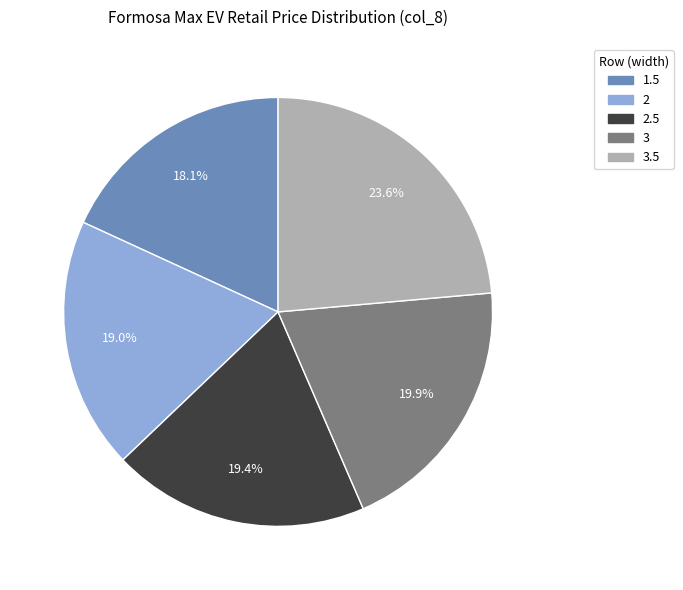

What is the largest slice in the pie chart?

3.5